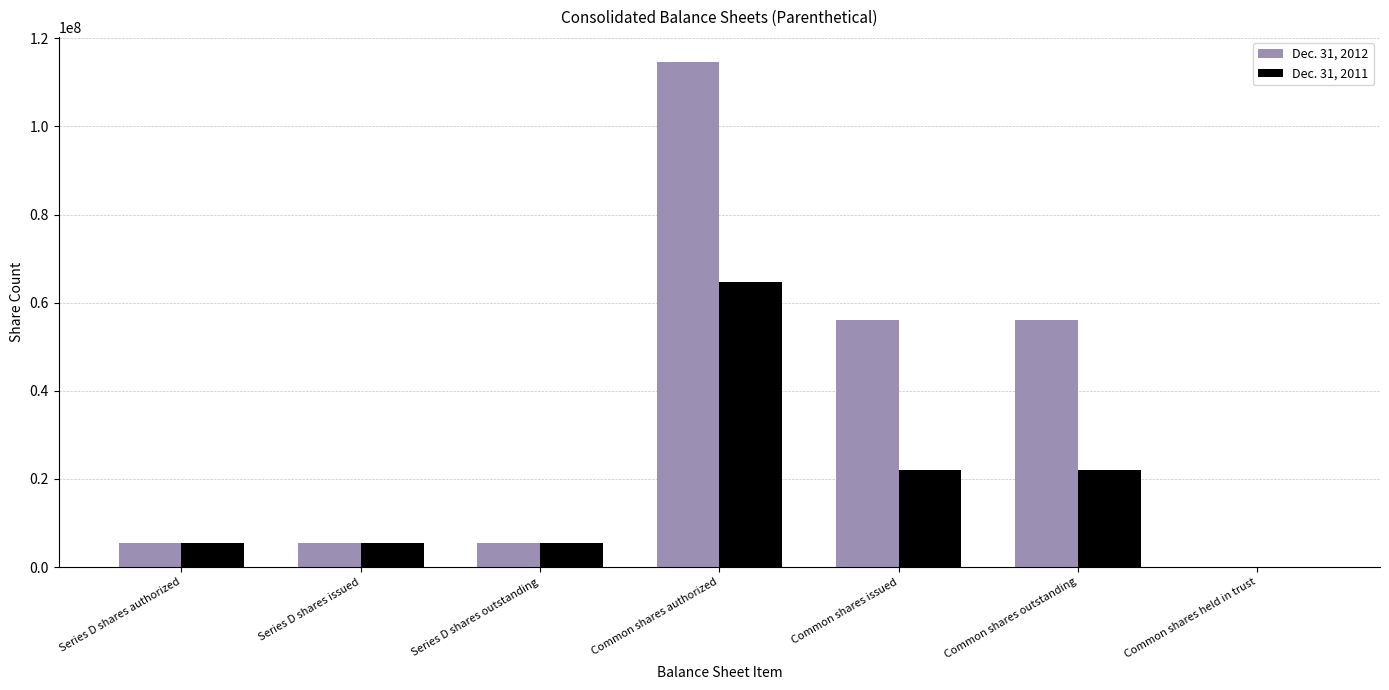

Which category has the highest value across all series?

Common shares authorized